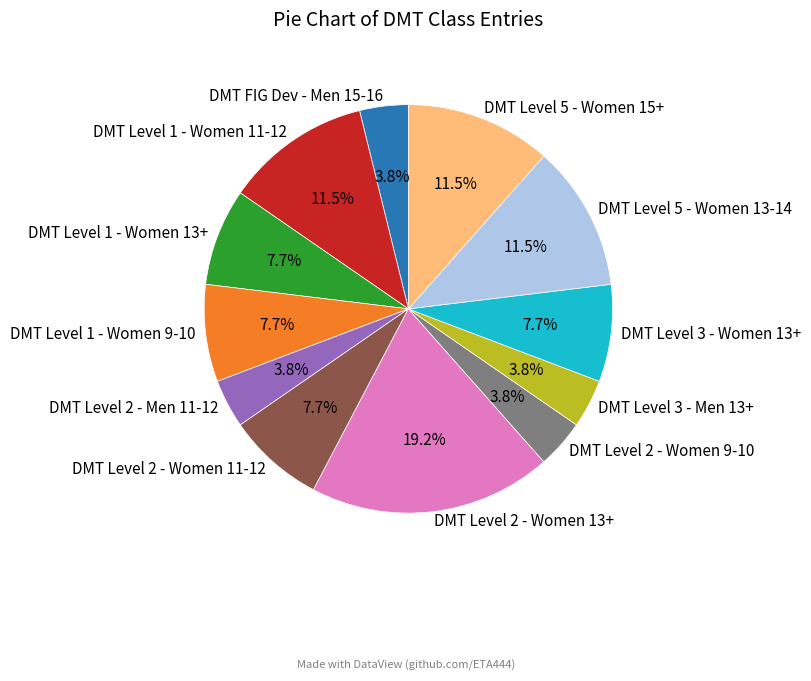

What is the ratio of the value at DMT Level 3 - Women 13+ to the value at DMT Level 2 - Women 11-12?

1.0